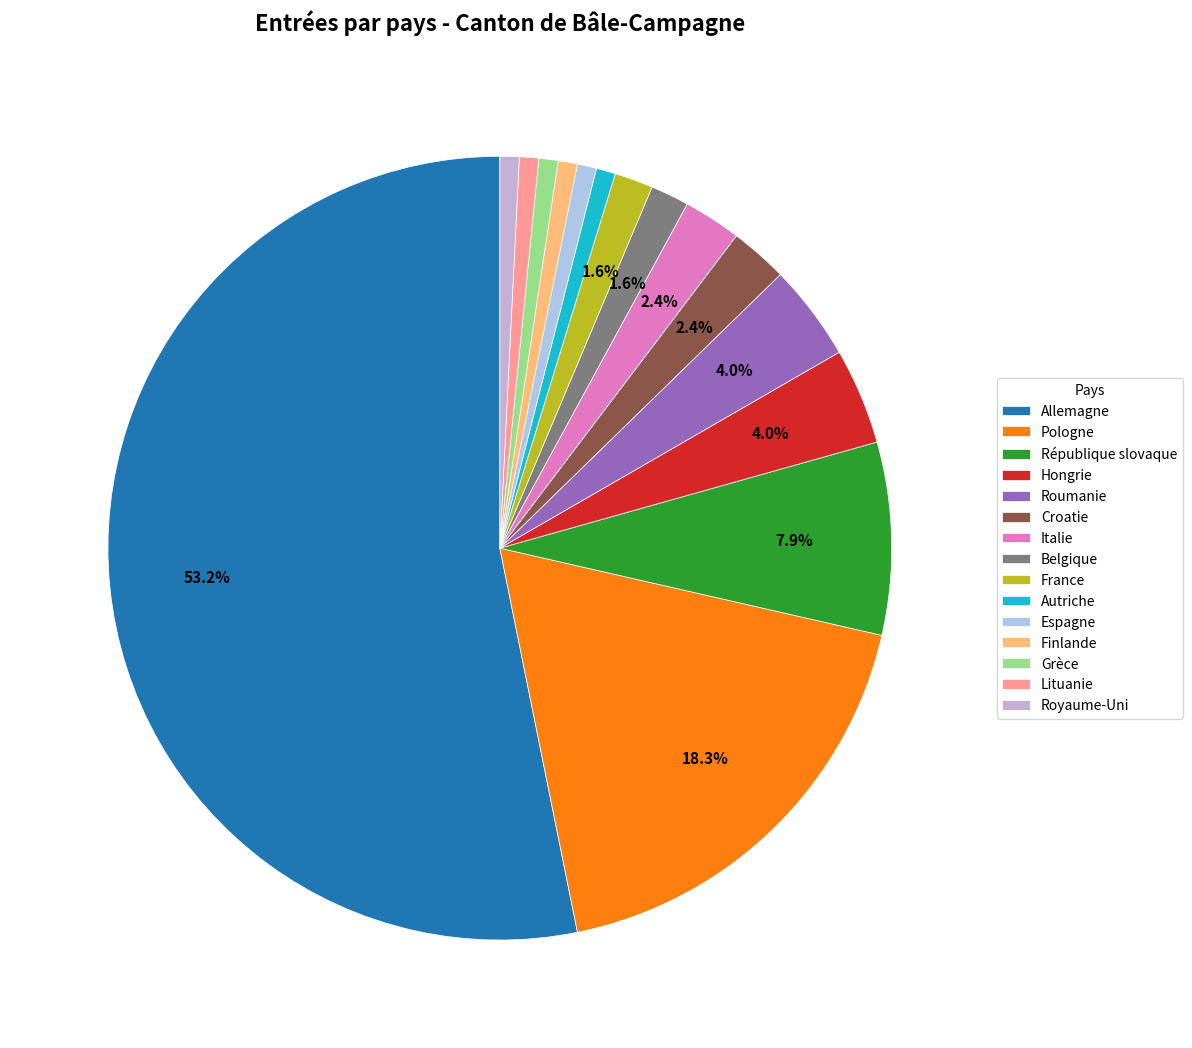

Rank the categories by value from highest to lowest.

Allemagne, Pologne, République slovaque, Hongrie, Roumanie, Croatie, Italie, Belgique, France, Autriche, Espagne, Finlande, Grèce, Lituanie, Royaume-Uni